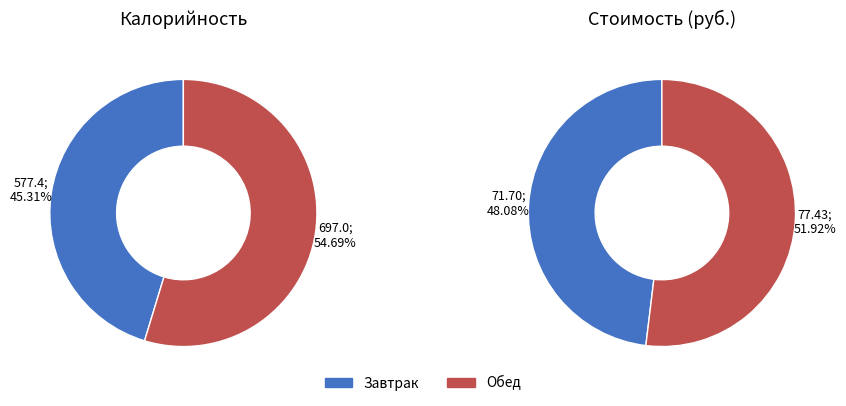

Is there any slice that represents more than half of the pie?

Yes